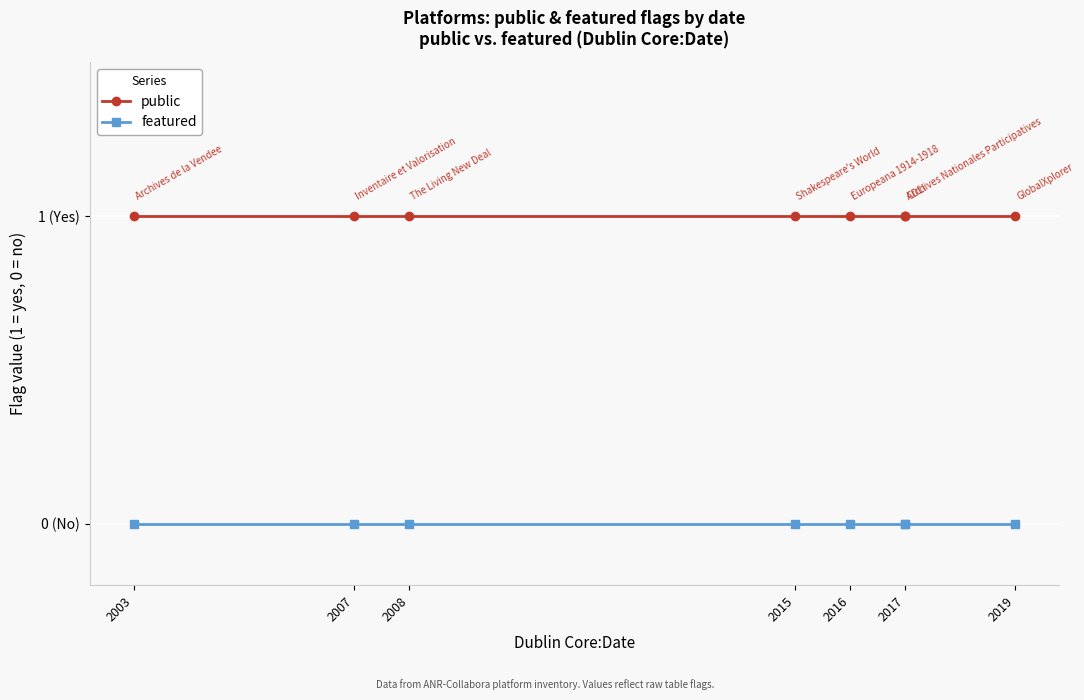

What is the label of the 2nd point from the left?

2007